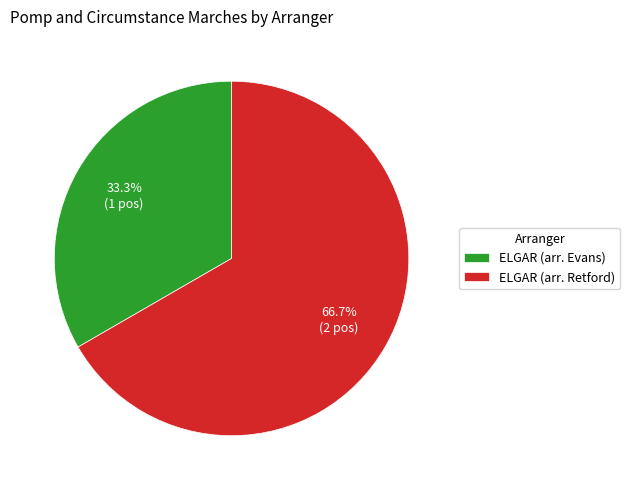

What percentage is the ELGAR (arr. Retford) slice, to the nearest percent?

67%